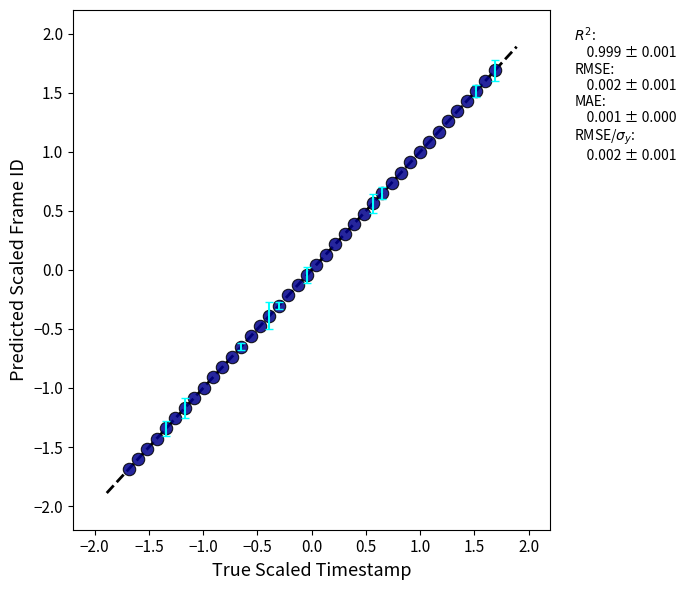

What is the range of X values (max minus min)?

3.4